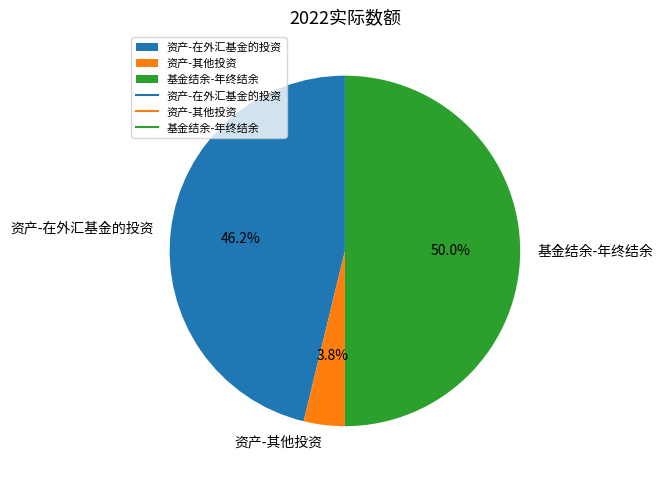

What is the smallest slice in the pie chart?

资产-其他投资